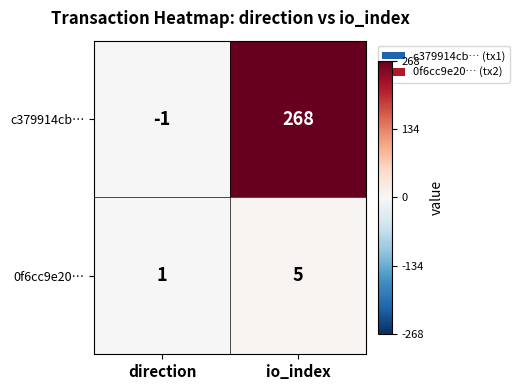

At which category is the sum across all series the highest?

io_index